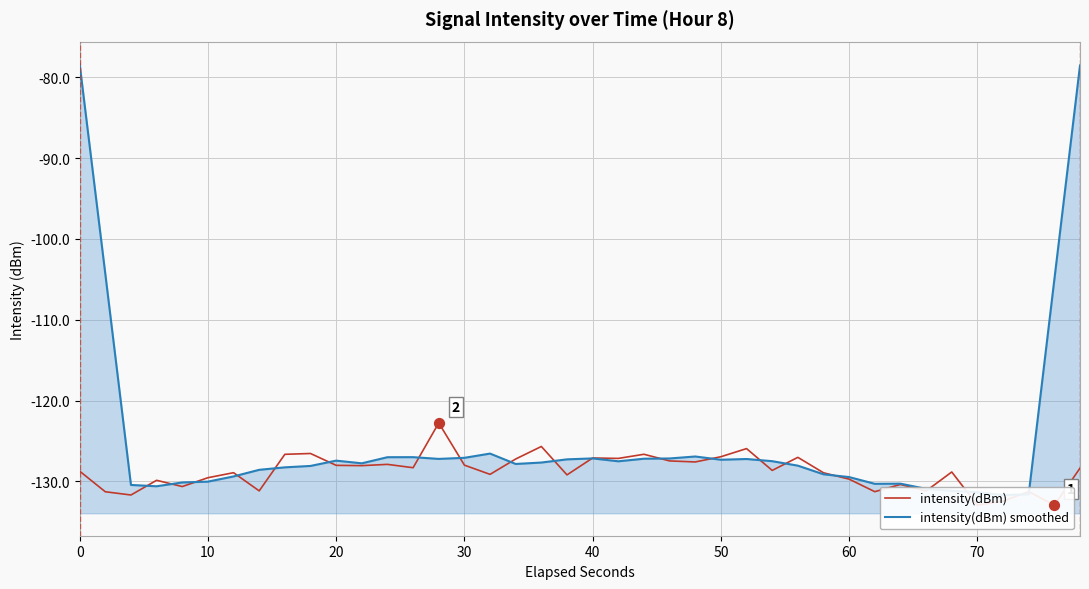

Which series contains the highest Y value?

intensity(dBm) smoothed